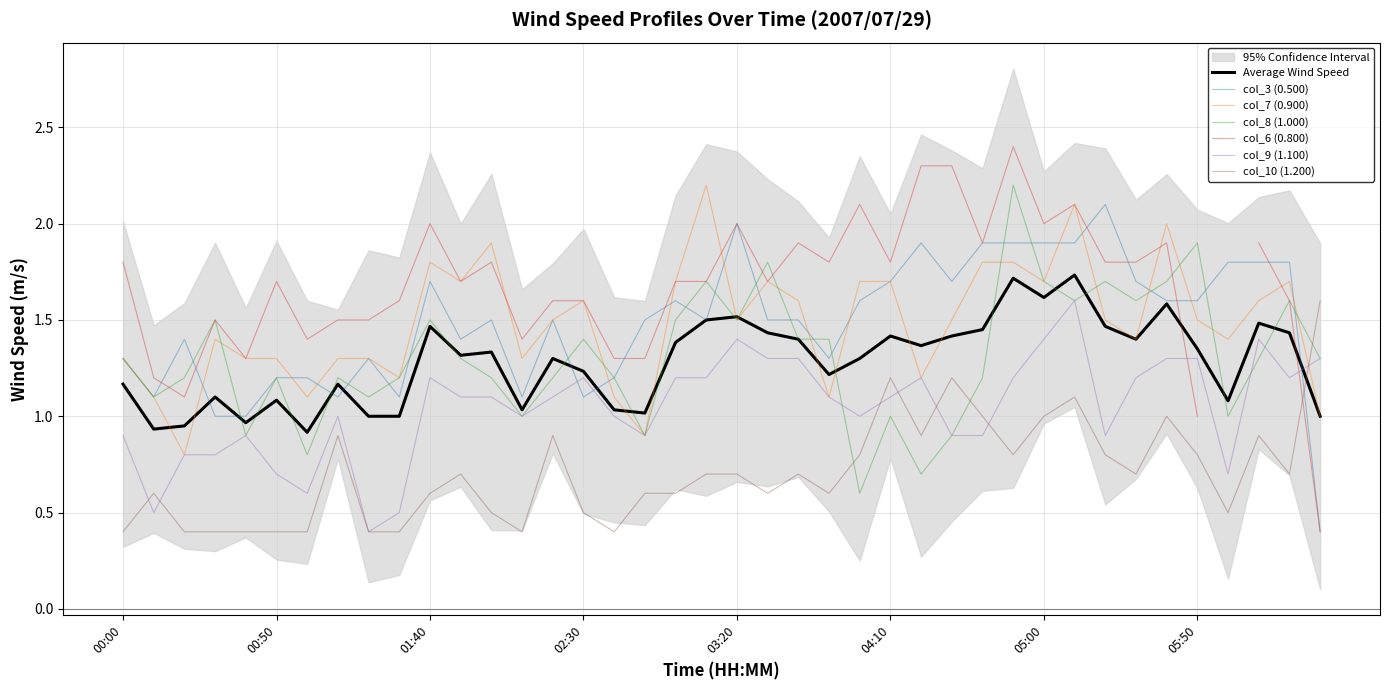

The value of col_7 (0.900) at 39 is 1.0. True or false?

True